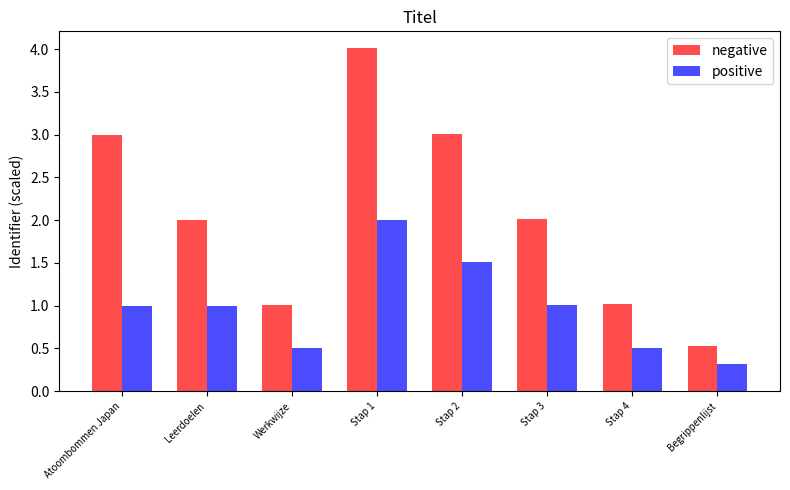

What are all the series names shown in the legend?

negative, positive